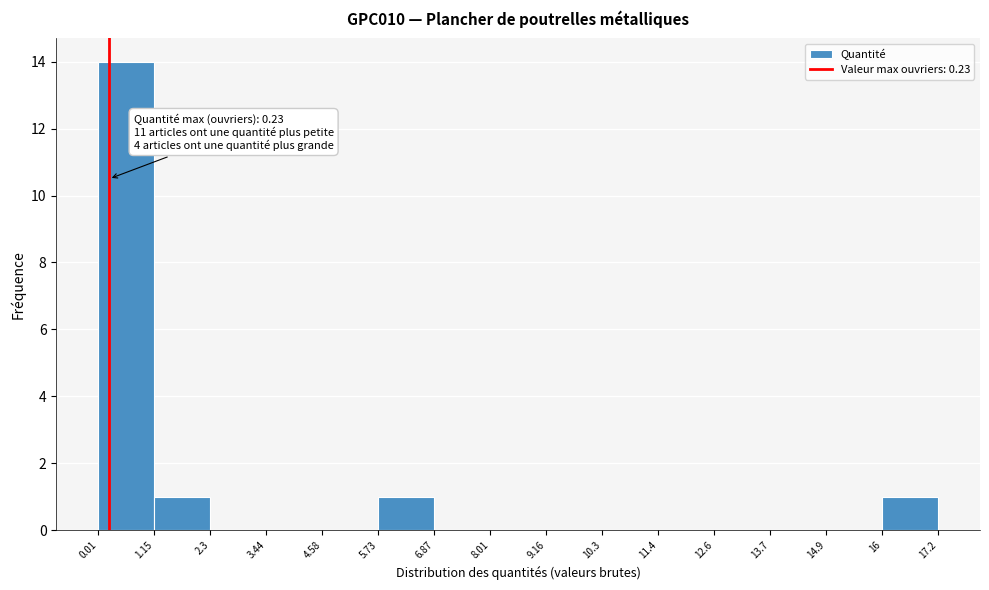

Which range on the x-axis has the tallest bar?

0.01 to 1.15